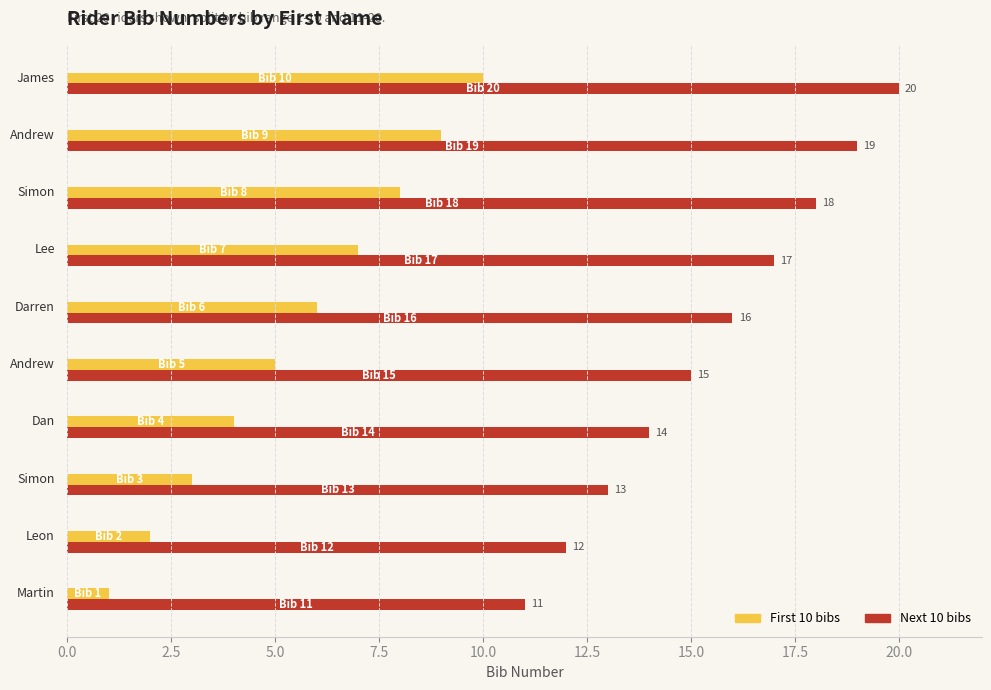

What is the difference between the second highest and second lowest values in the Next 10 bibs series?

7